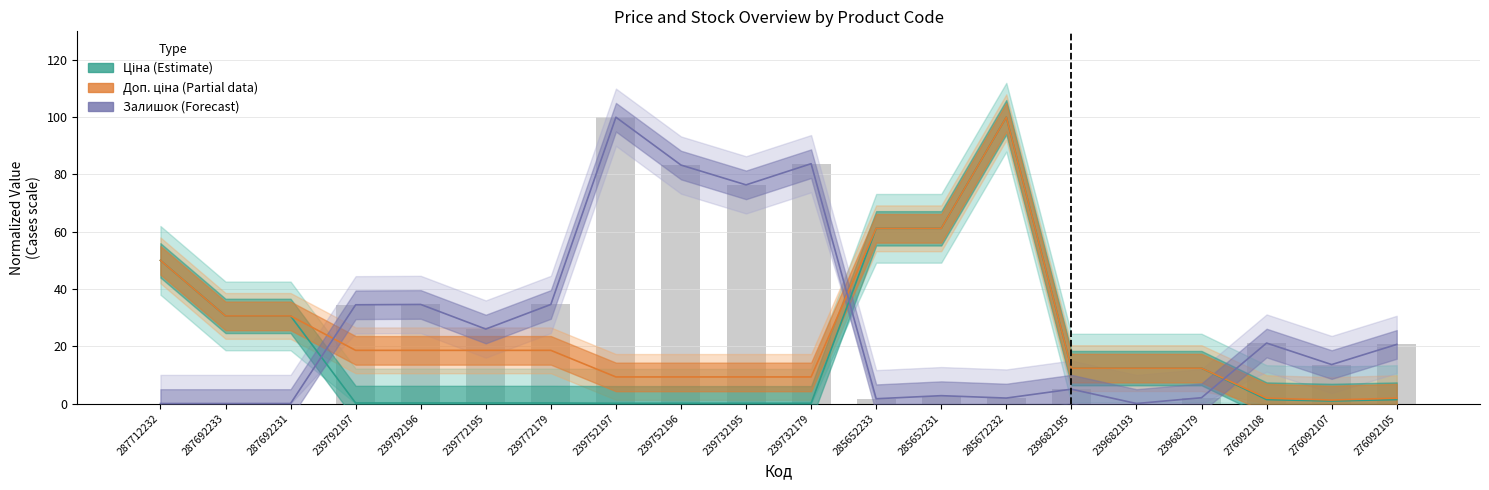

At which label does Ціна (Estimate) first exceed 1?

287712232